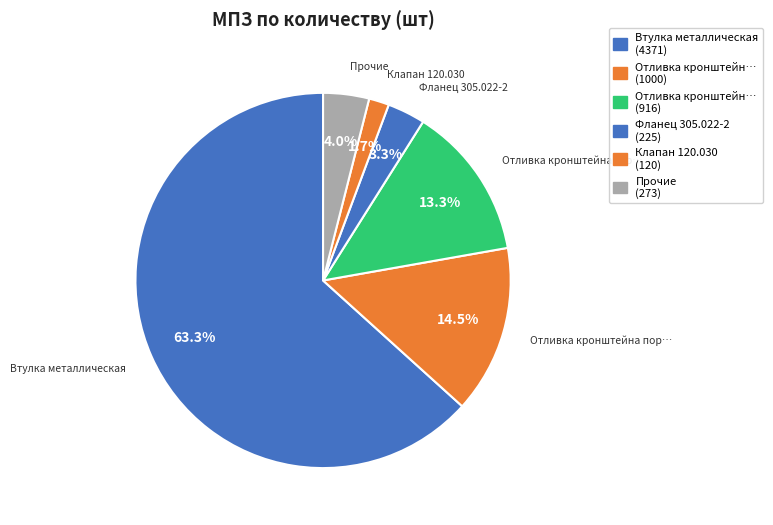

Count the number of slices in the pie.

6